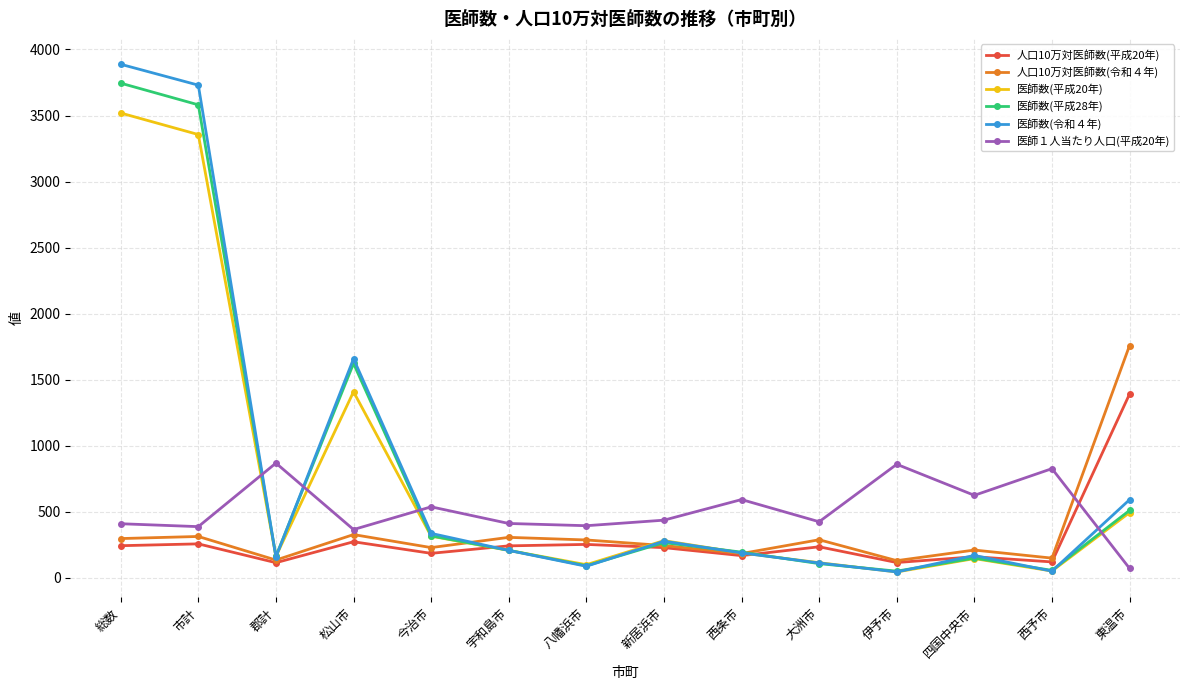

Is the value of 医師数(平成20年) at 西条市 greater than the value of 医師数(平成28年) at 伊予市?

Yes